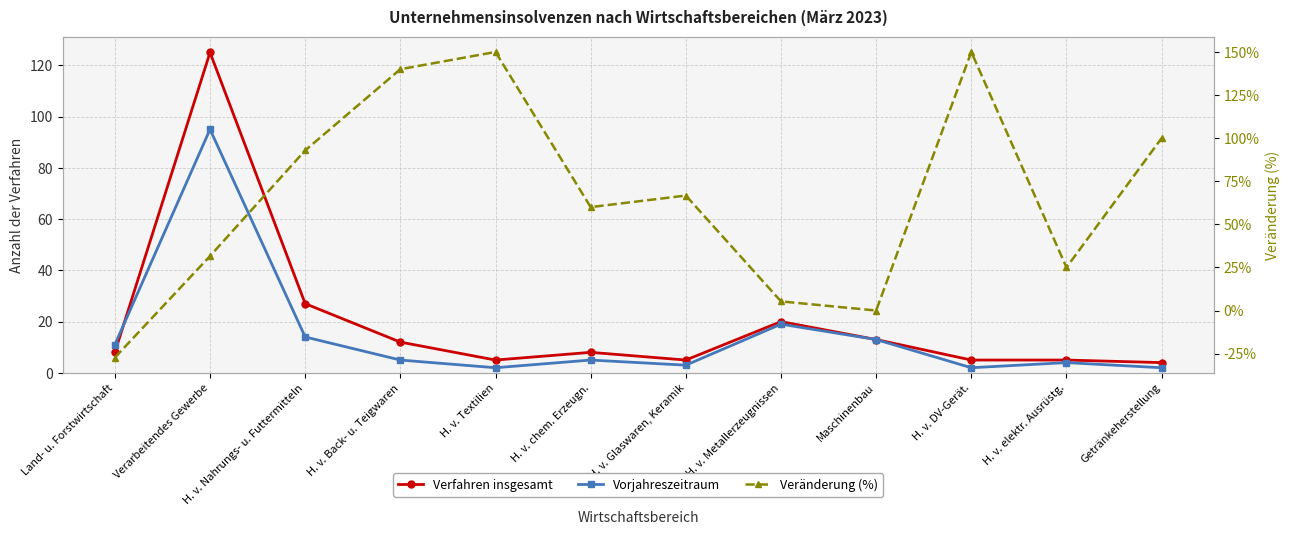

What is the label of the 7th point from the right?

H. v. chem. Erzeugn.